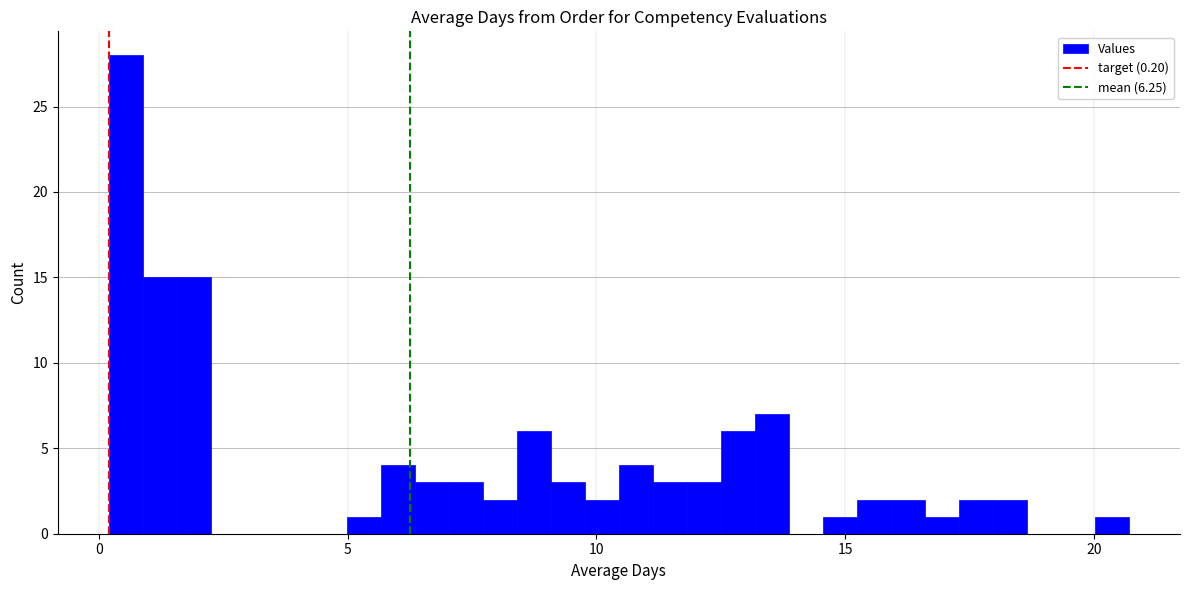

Read against the x-axis, roughly where is the centre of the tallest bar?

0.5